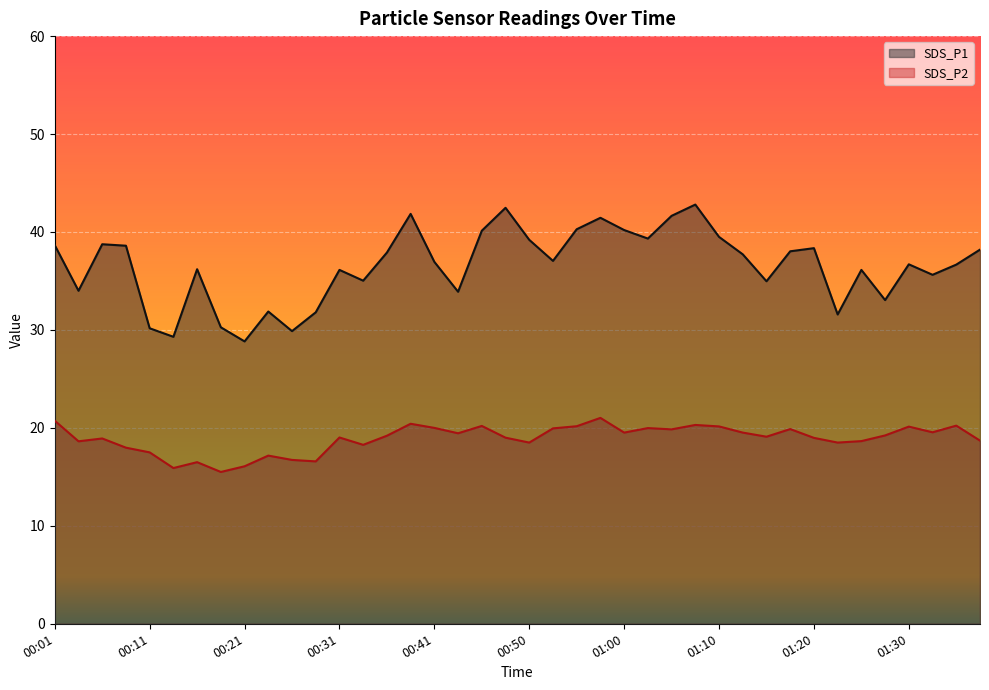

How many lines are shown in the chart?

2